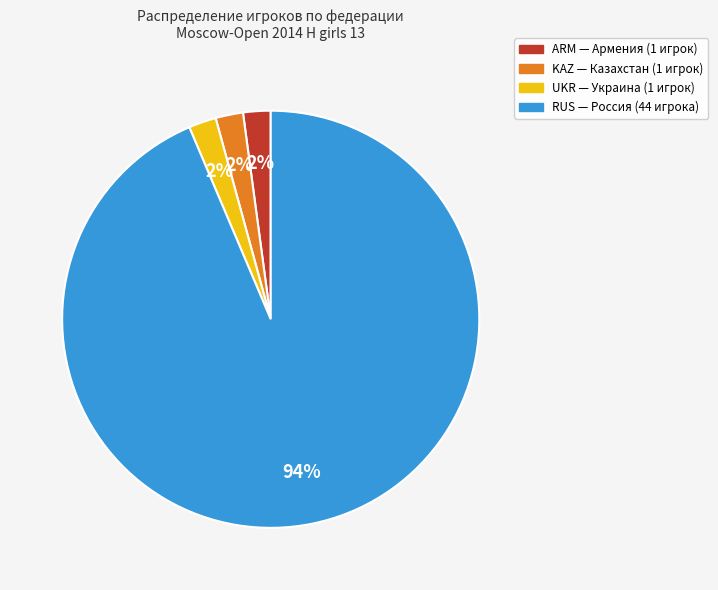

Does any single category account for the majority?

Yes